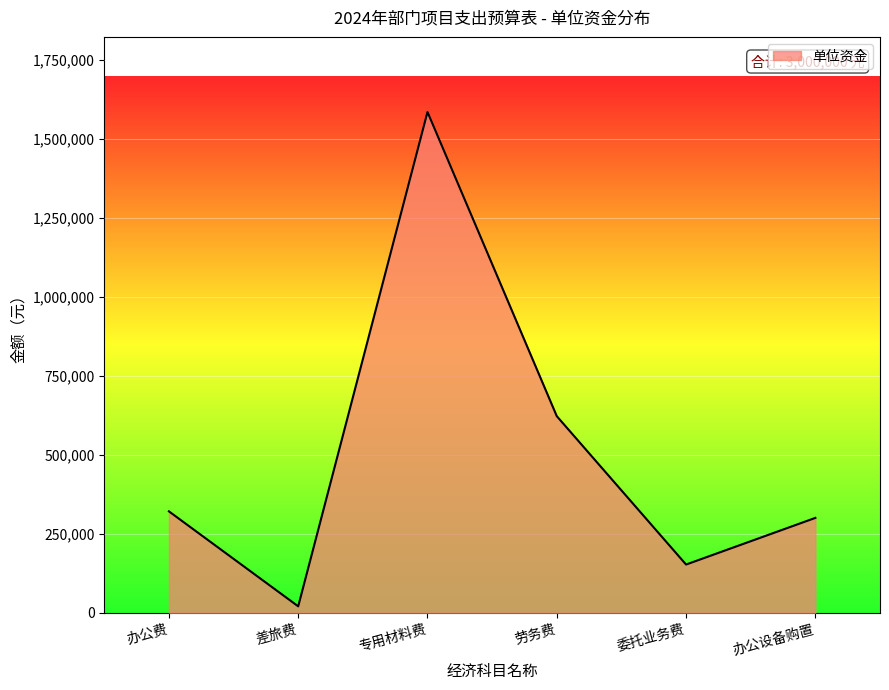

Between 办公设备购置 and 劳务费, which is larger?

劳务费